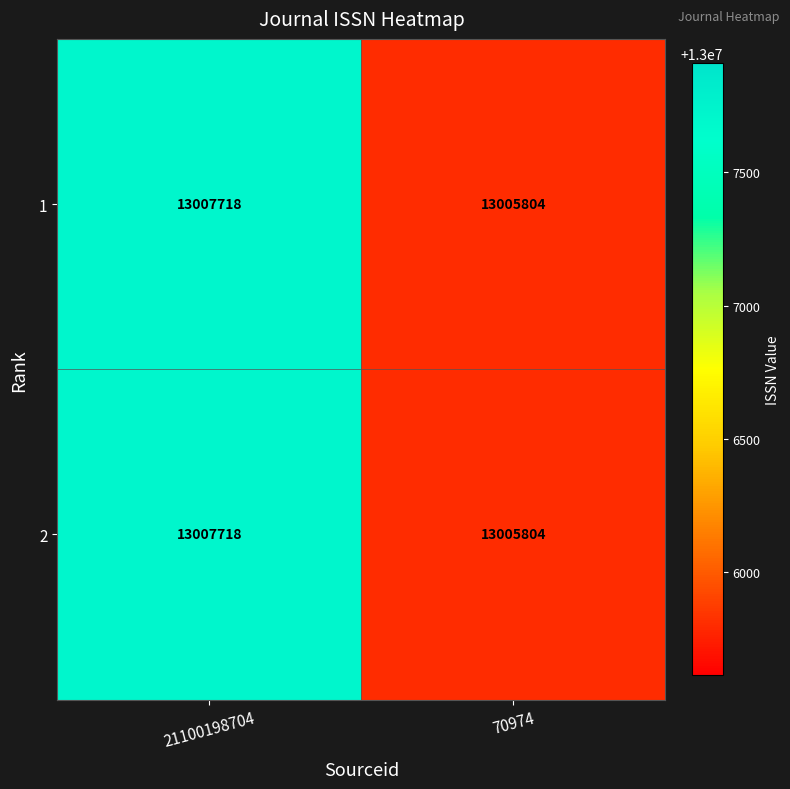

At which label does 1 reach its minimum?

70974